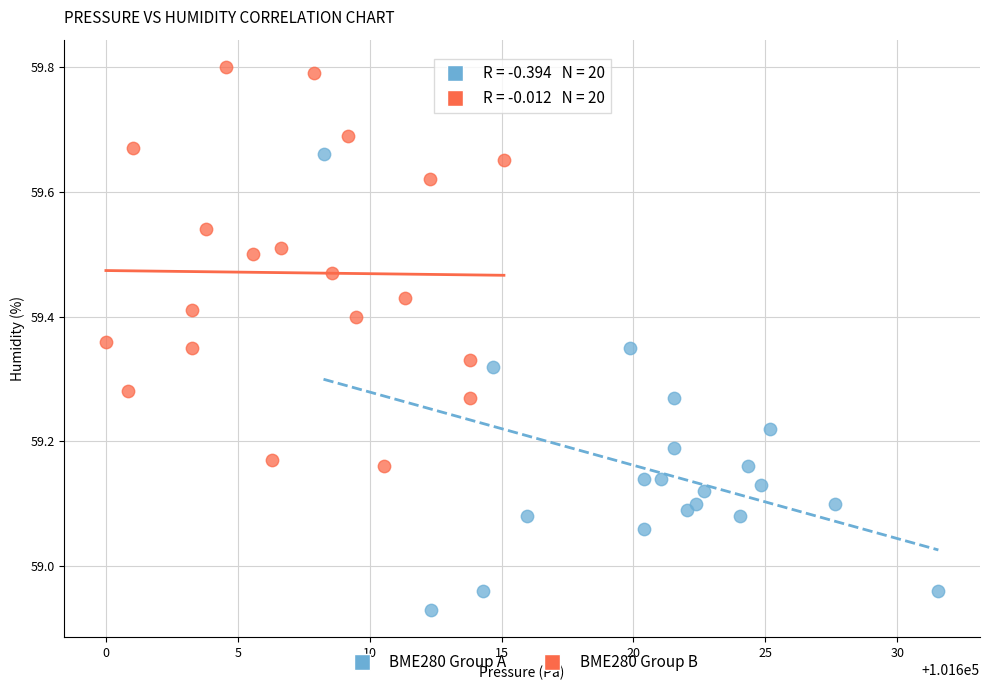

Which series contains the highest Y value?

BME280 Group B